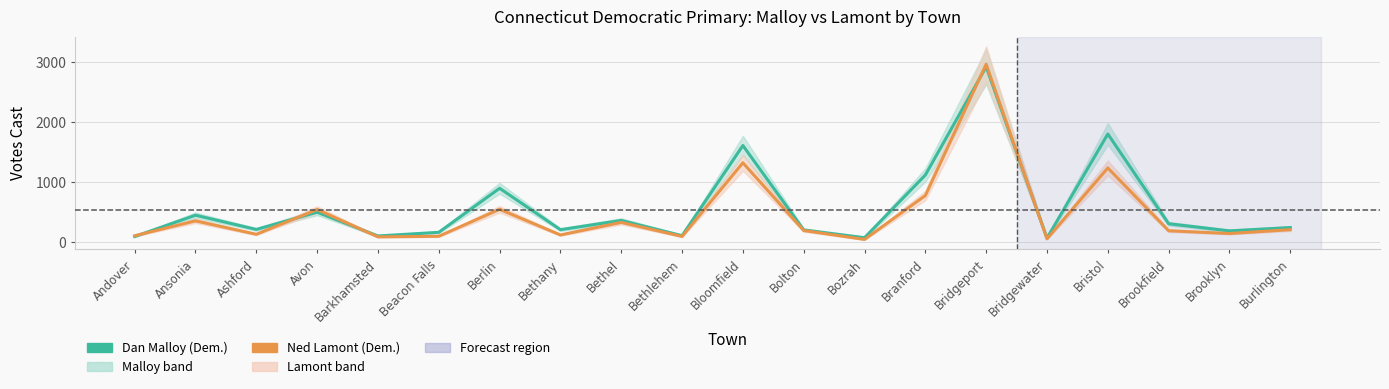

Does the chart display data point markers on the line(s)?

No